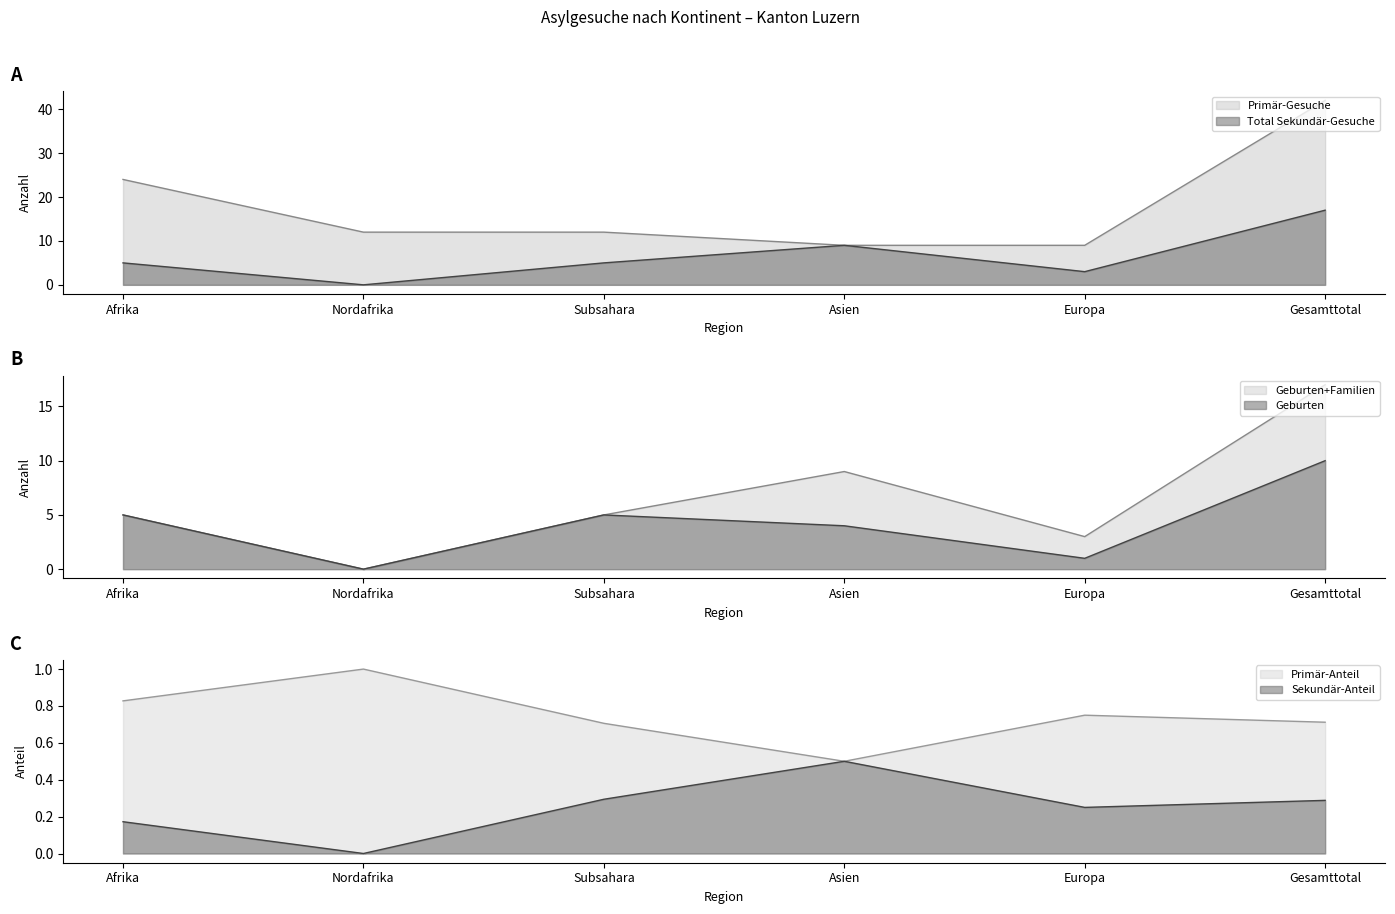

Which category has the lowest value across all series?

Nordafrika